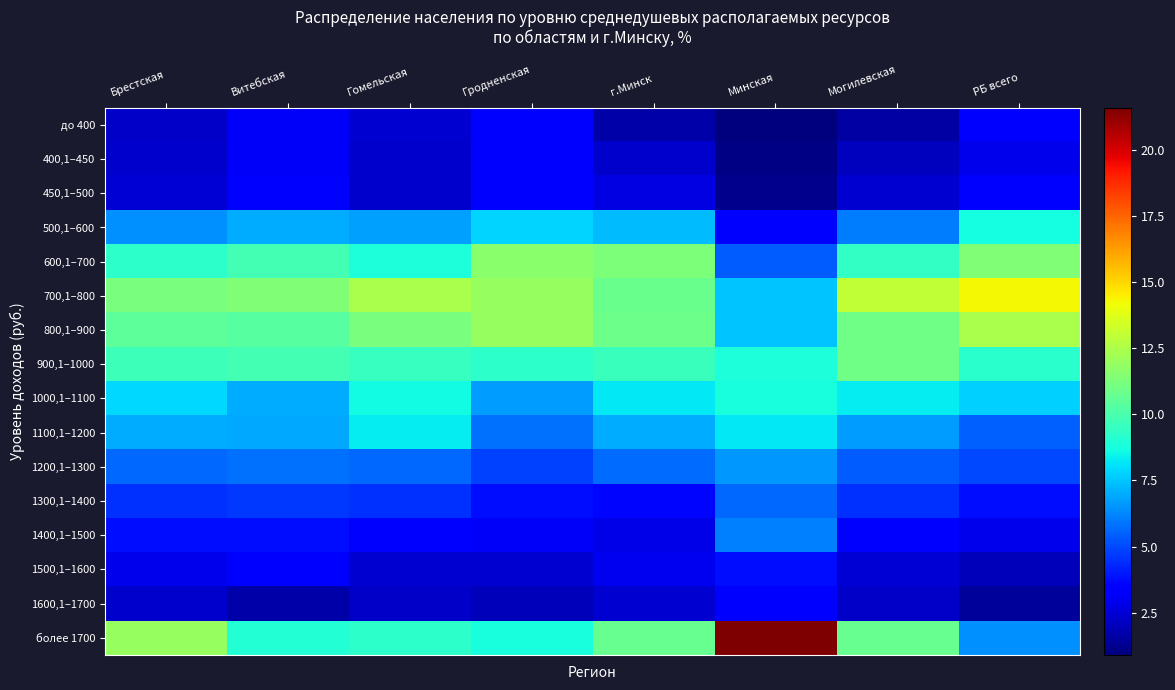

Read the 600,1–700 value at Могилевская.

9.4